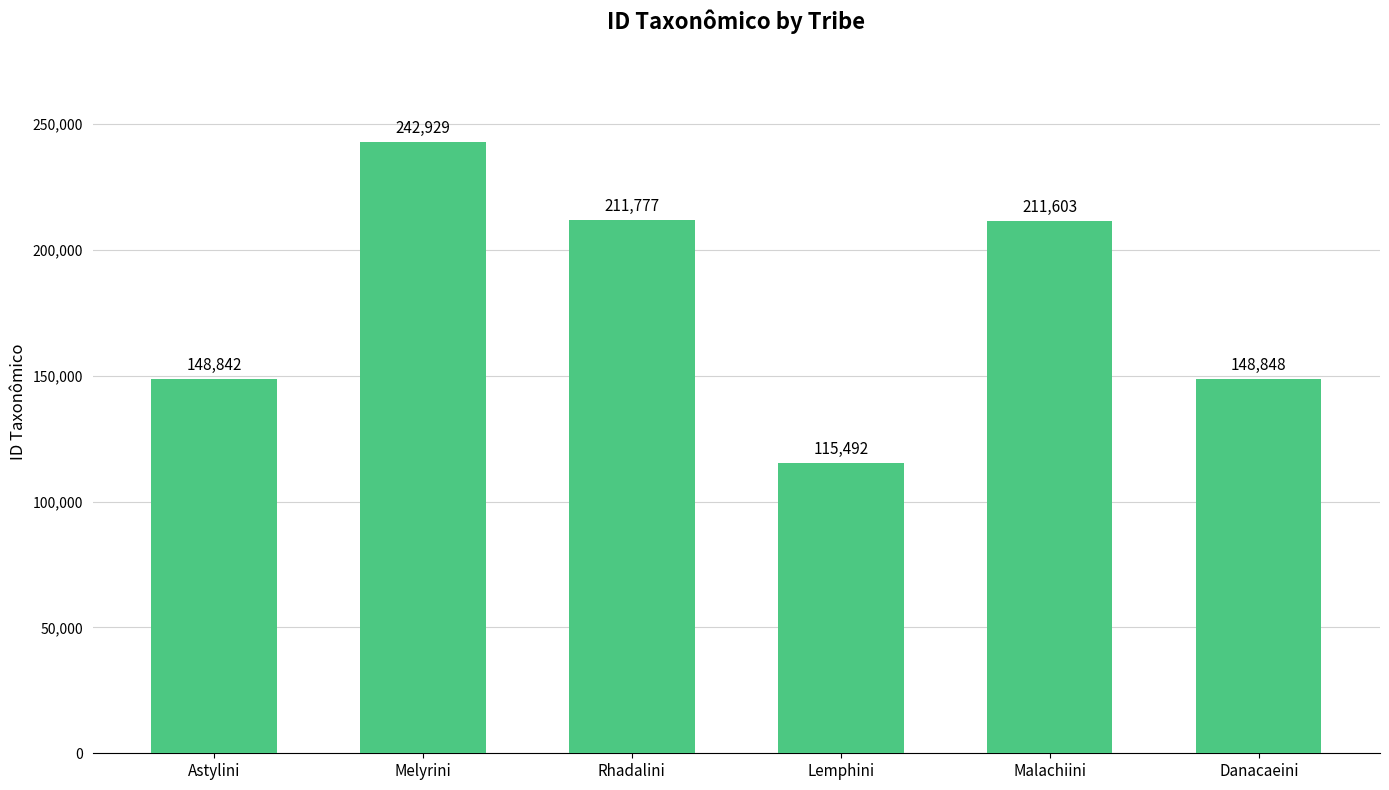

Reading right to left, list all the values displayed in this chart.

Danacaeini=148848	Malachiini=211603	Lemphini=115492	Rhadalini=211777	Melyrini=242929	Astylini=148842